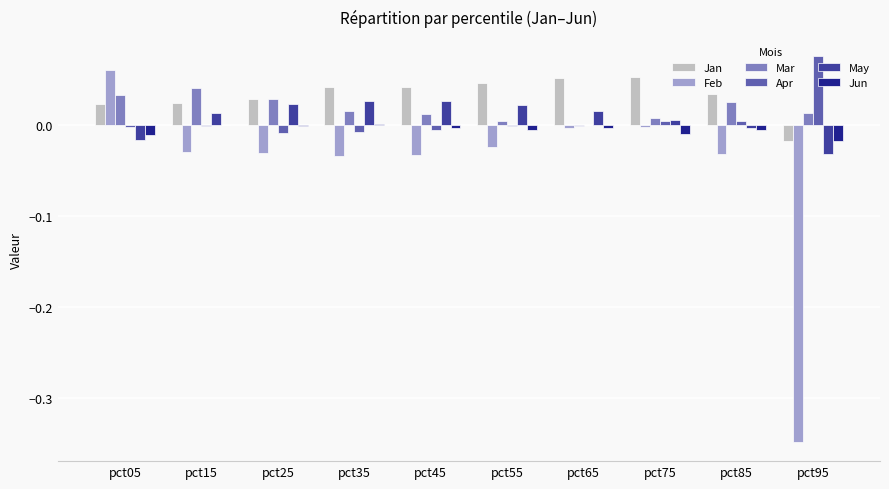

Which series changed the most between pct45 and pct95?

Feb